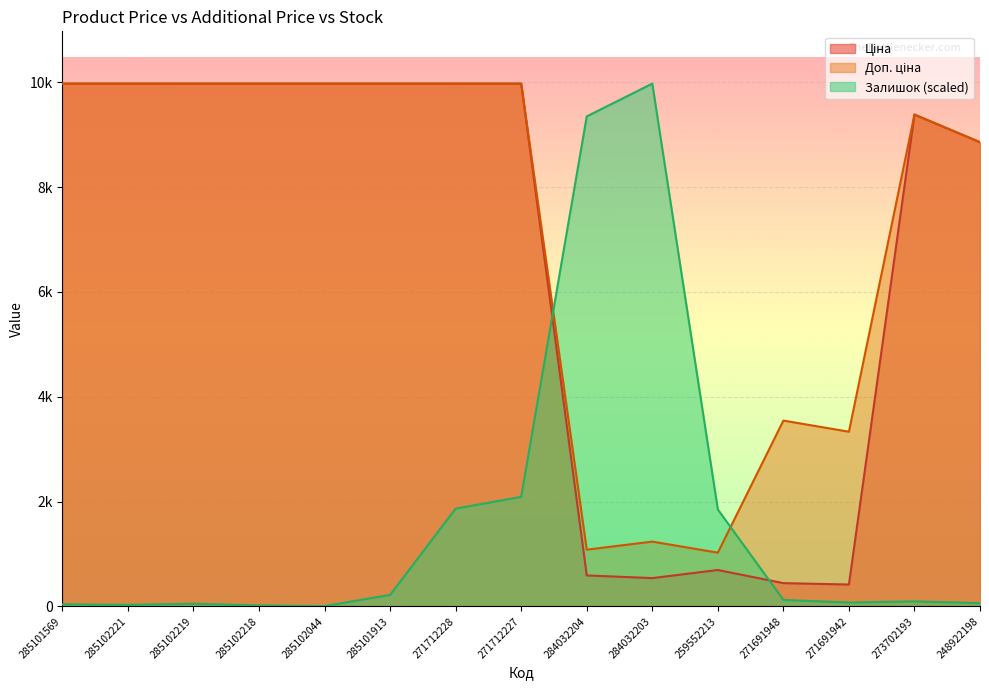

What is the smallest value displayed?

5.6